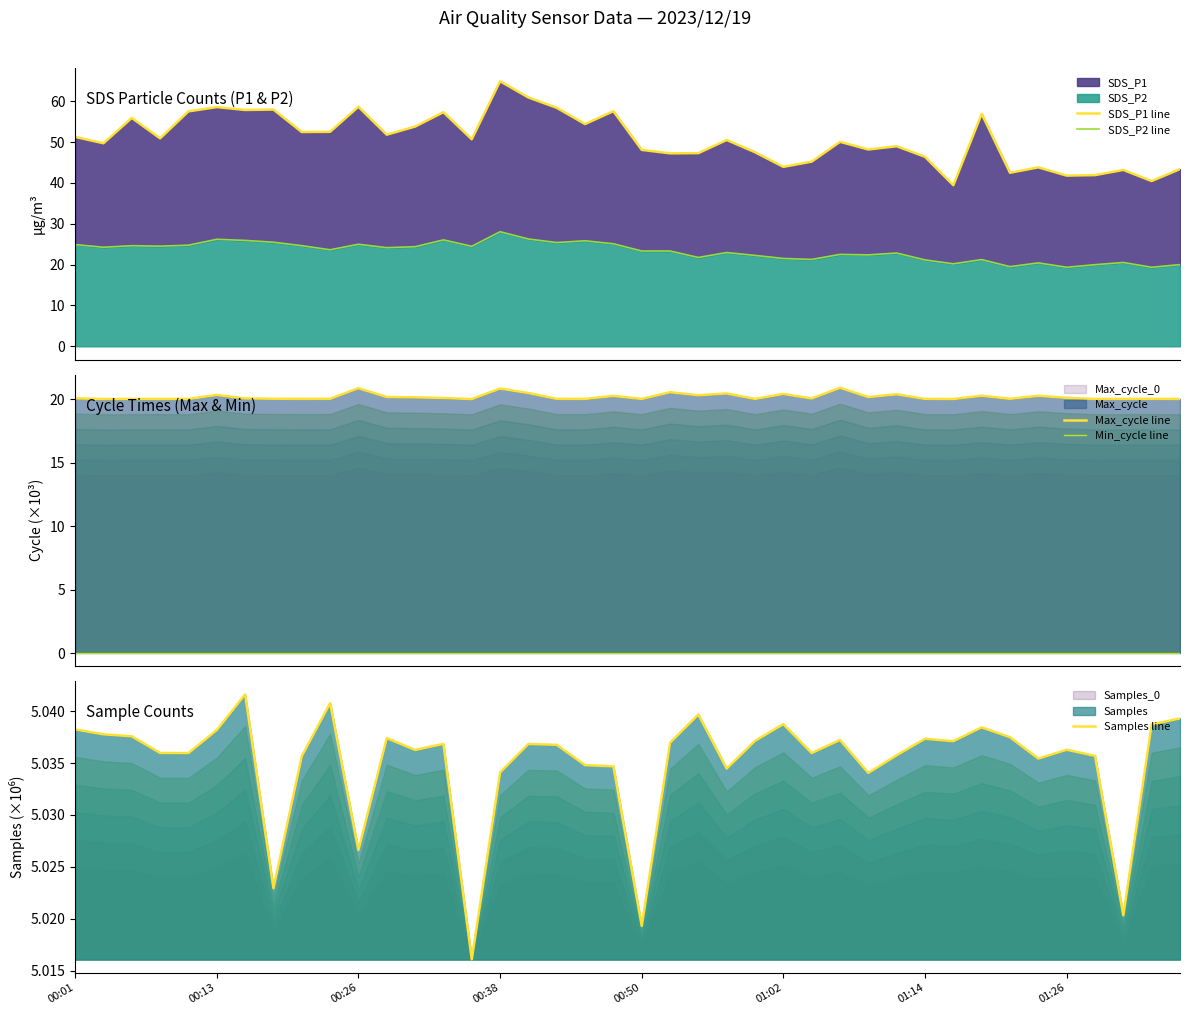

True or false: Min_cycle line and SDS_P1 line intersect in this chart.

False